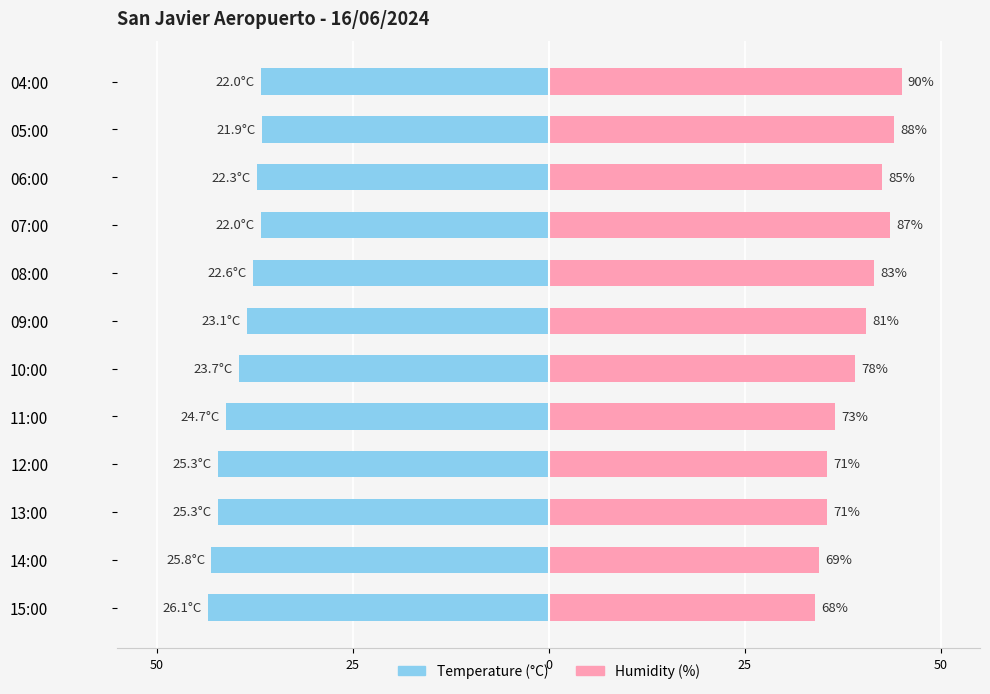

Reading right to left, what are all the values shown in this chart?

Temperature (°C): 36.7	36.5	37.2	36.7	37.7	38.5	39.5	41.2	42.2	42.2	43.0	43.5
Humidity (%): 45.0	44.0	42.5	43.5	41.5	40.5	39.0	36.5	35.5	35.5	34.5	34.0